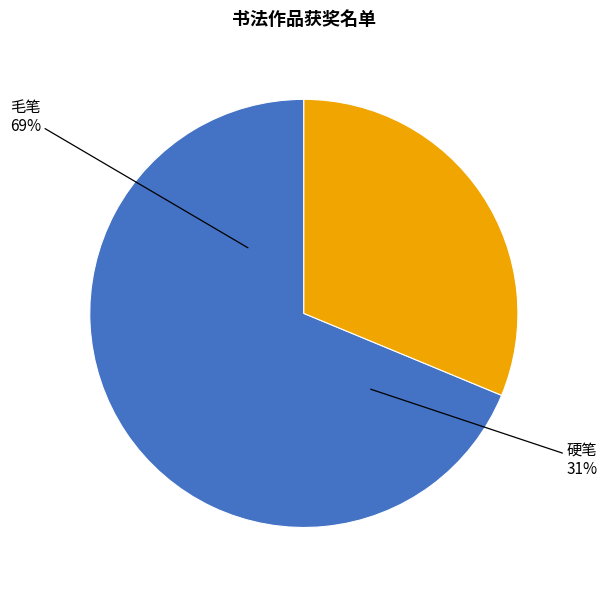

Combined, do 毛笔 and 硬笔 account for over 50%?

Yes